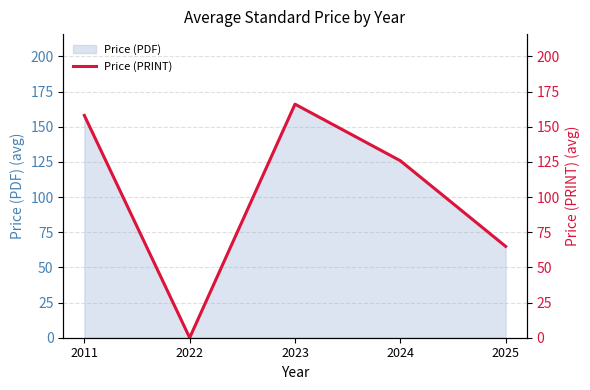

What is the change in value from 2011 to 2024?

-32.2